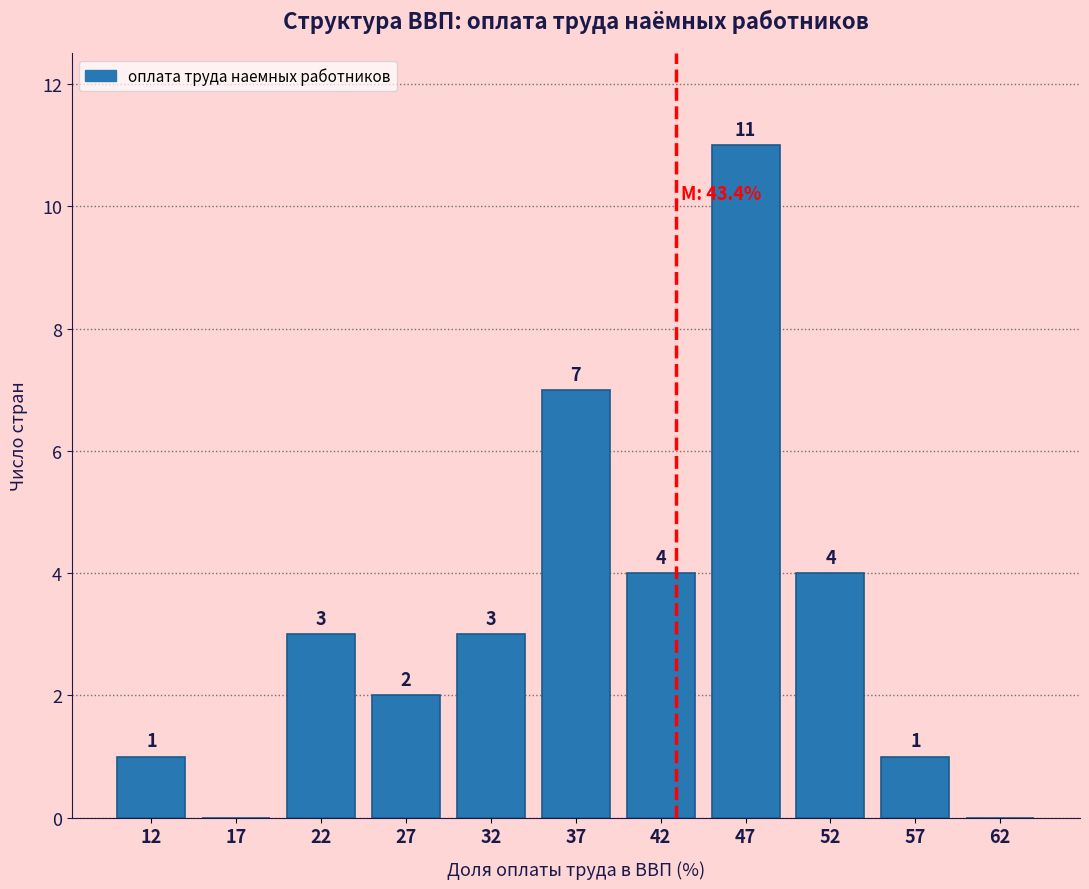

Which range on the x-axis has the tallest bar?

45 to 50